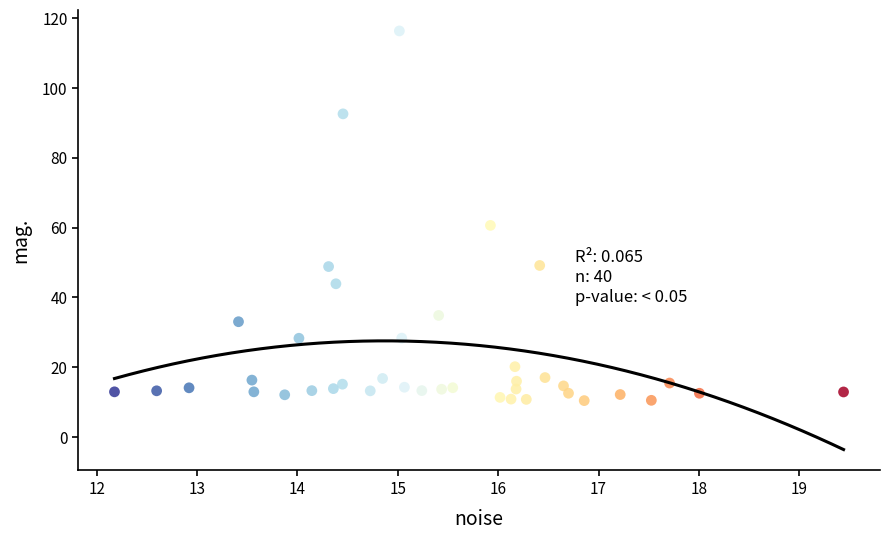

What Y value in the scatter plot is closest to 63?

60.6